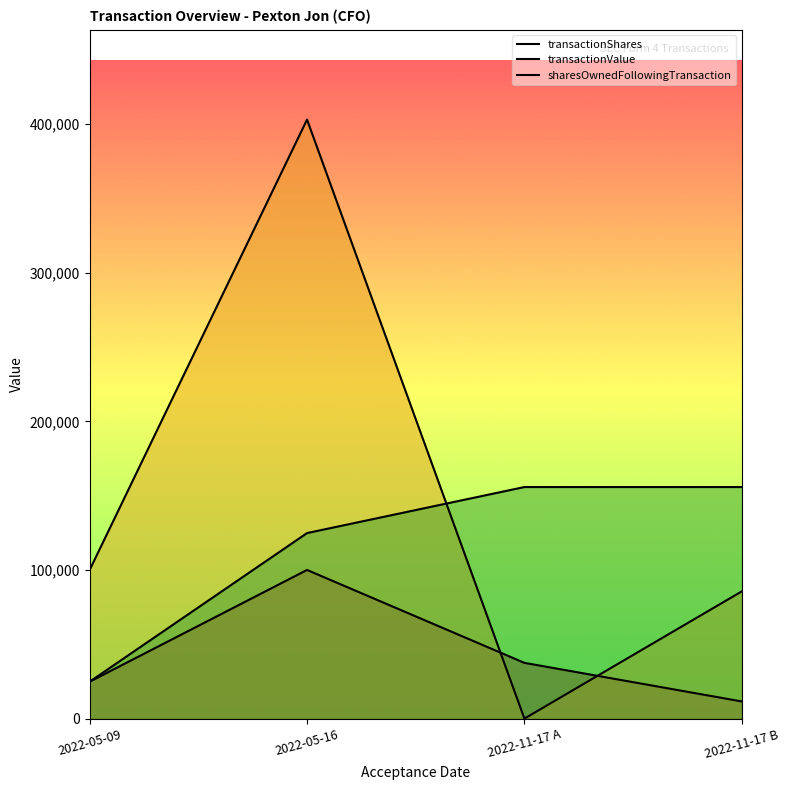

The transactionValue series shows 271485 at 2022-05-16. True or false?

False